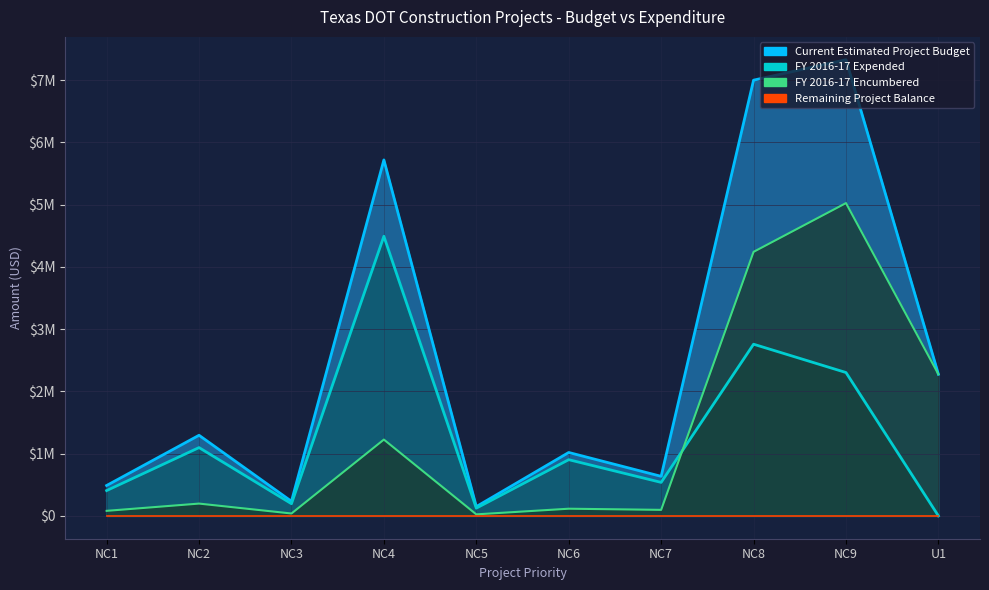

Which series has the largest total across all categories?

Current Estimated Project Budget